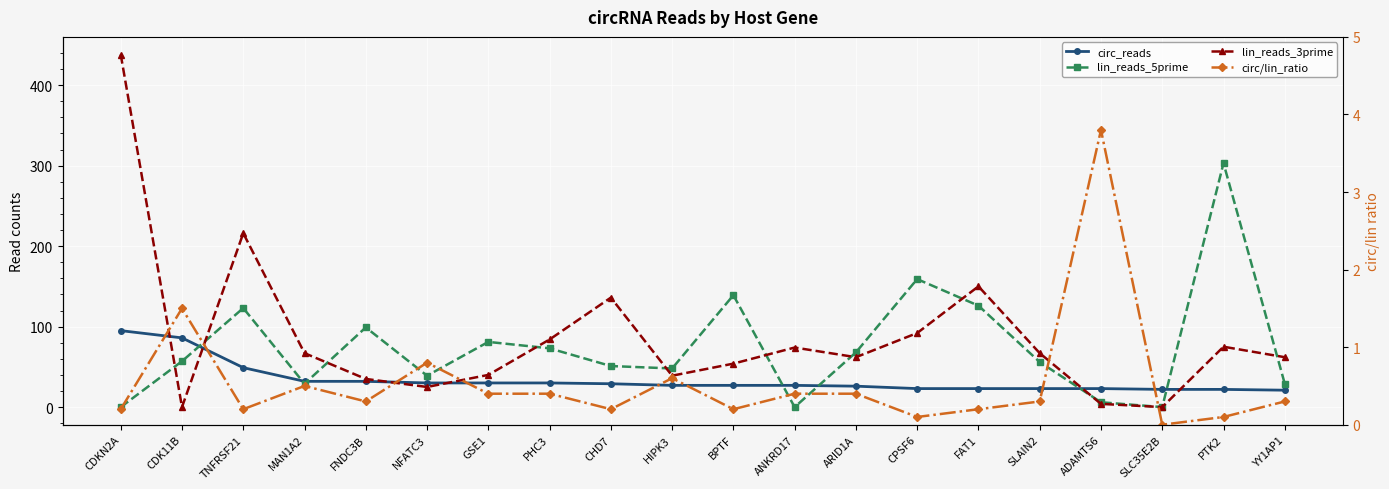

What is the average value of the lin_reads_3prime series?

86.0